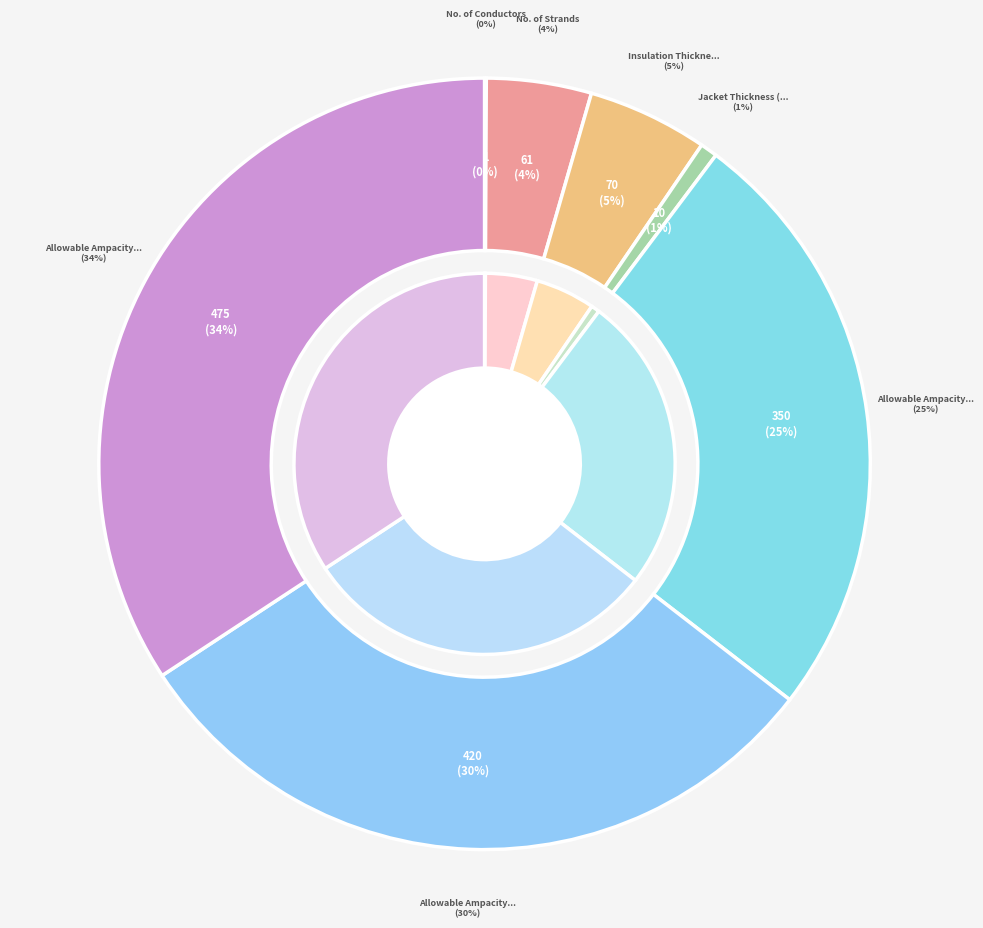

What is the largest slice in the pie chart?

Allowable Ampacity at 90C